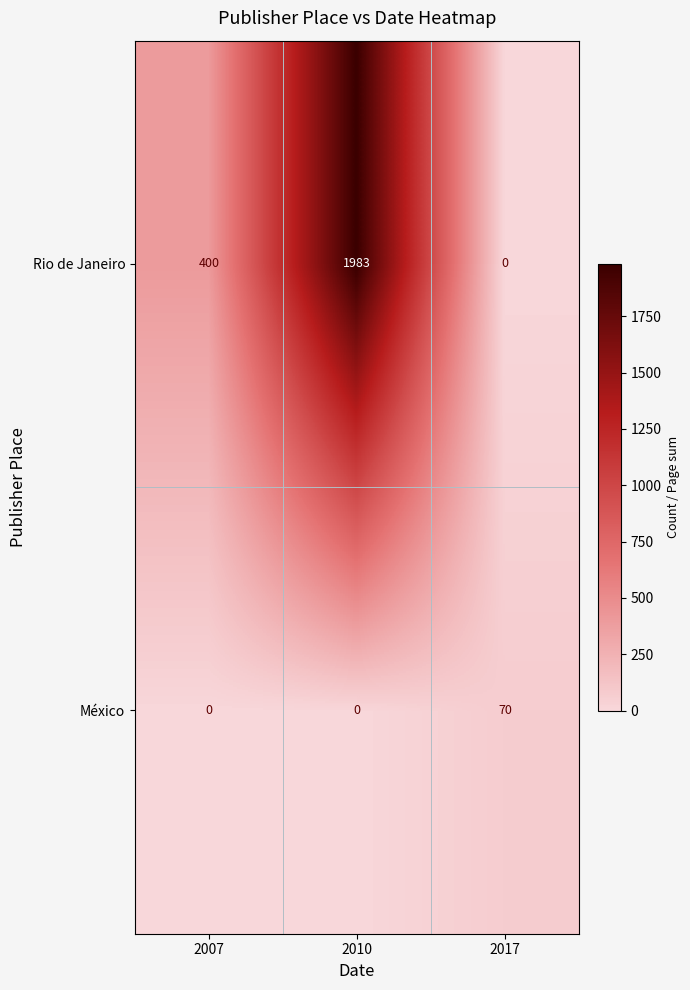

How many positive values does the Rio de Janeiro series have?

2